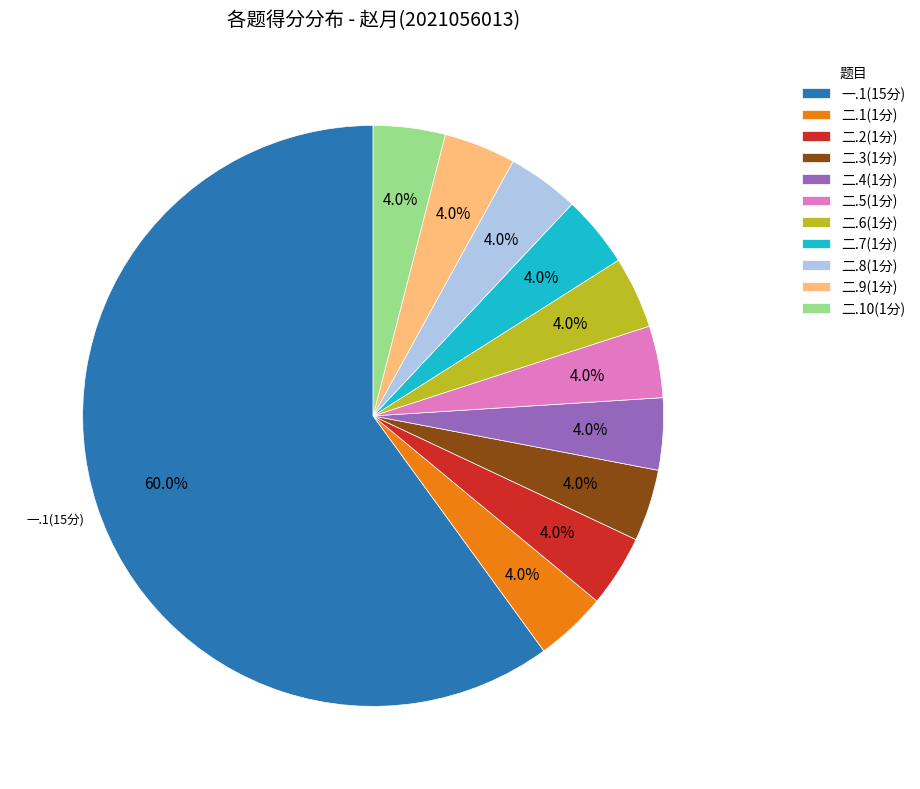

How many slices are in this pie chart?

11